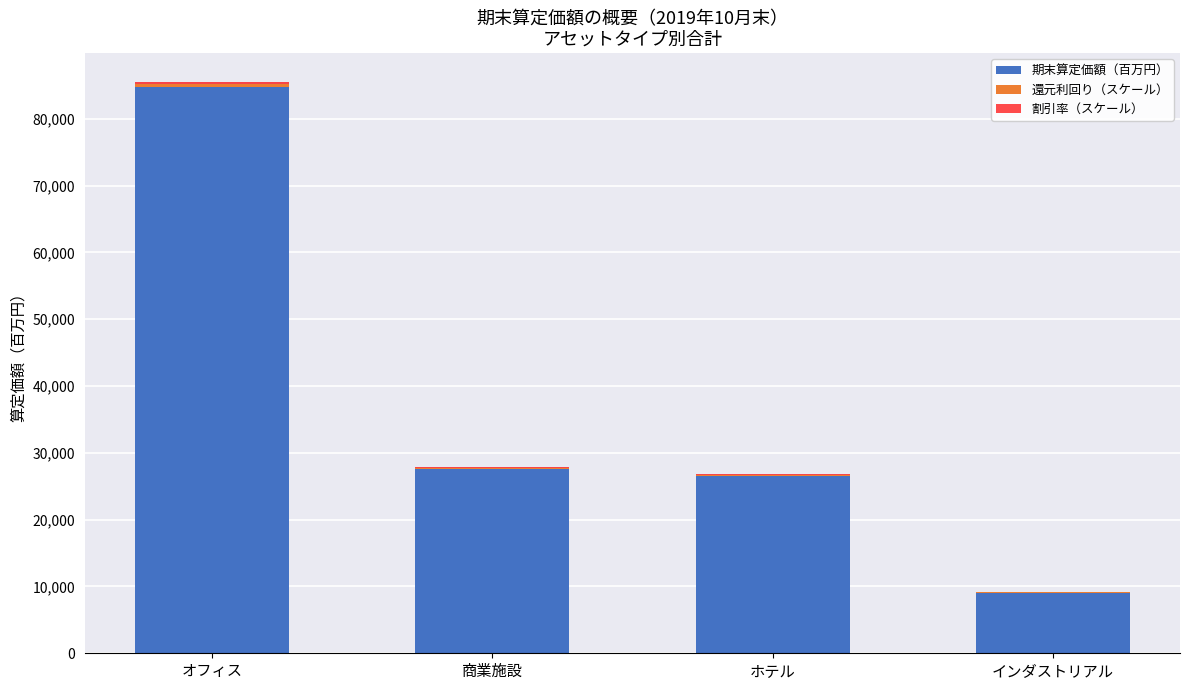

The 期末算定価額（百万円） series shows 84735.0 at オフィス. True or false?

True